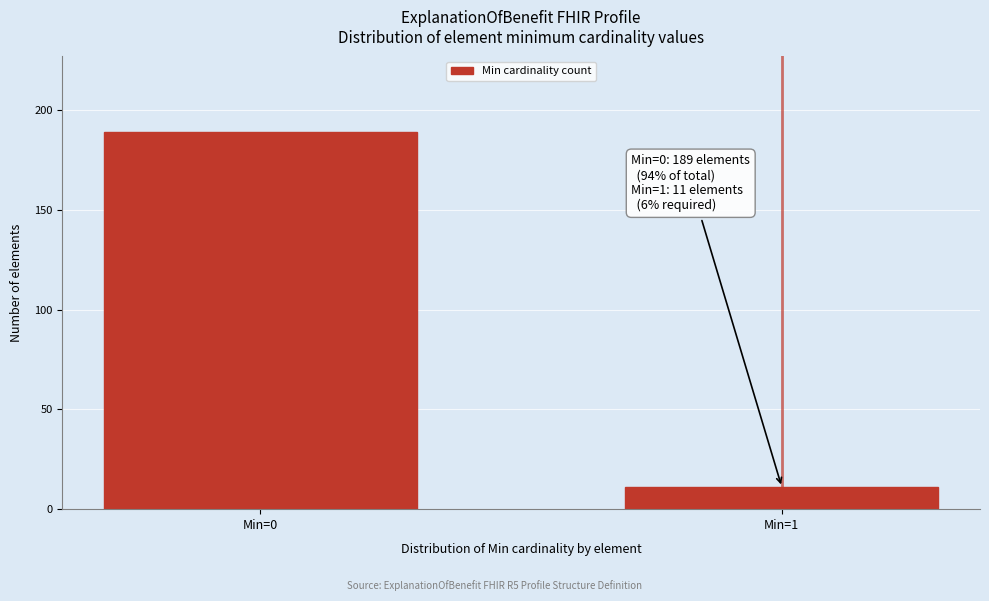

Reading left to right, list all the values displayed in this chart.

189	11